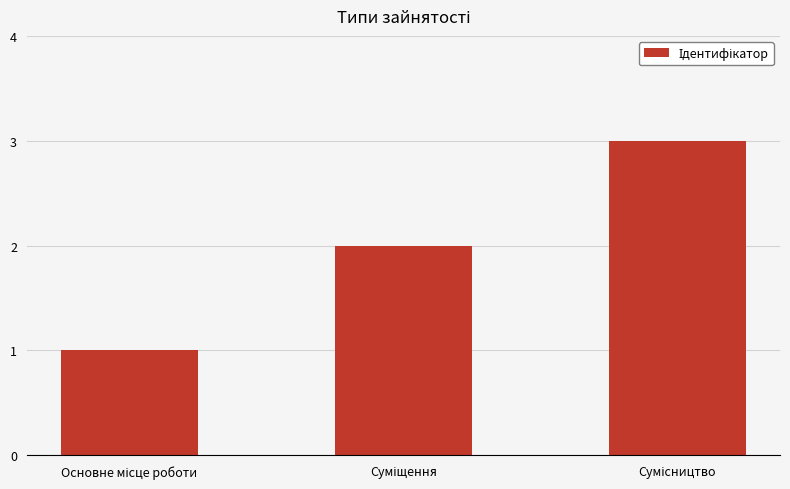

How many values are below 2?

1